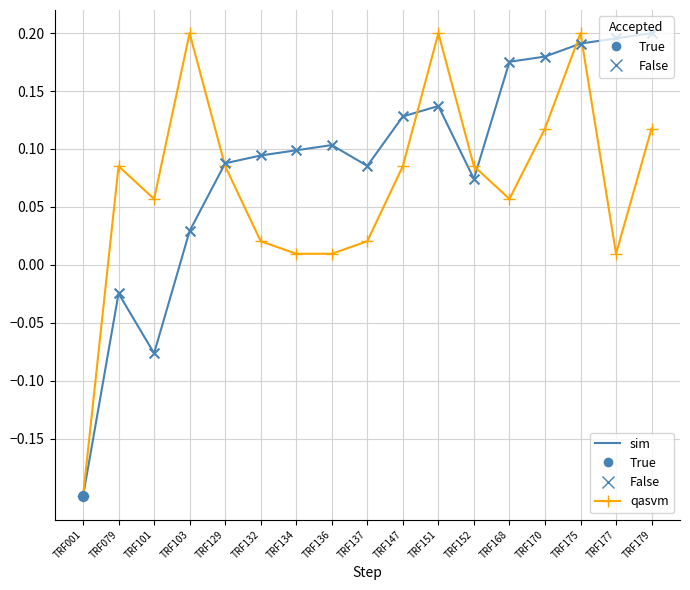

Between TRF001 and TRF147, which series saw the biggest shift?

sim